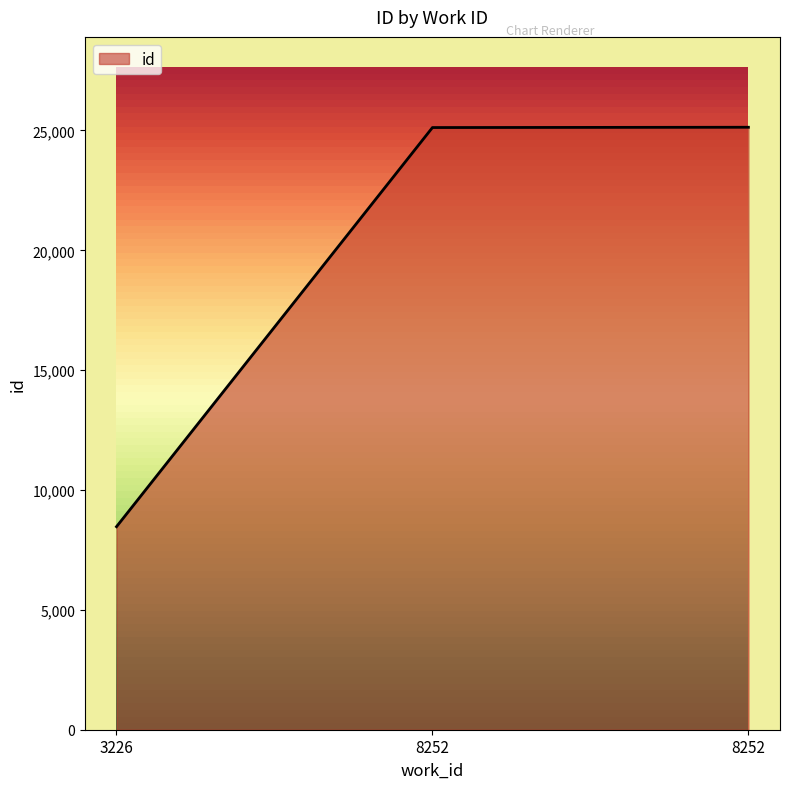

Count the number of data series in this chart.

1